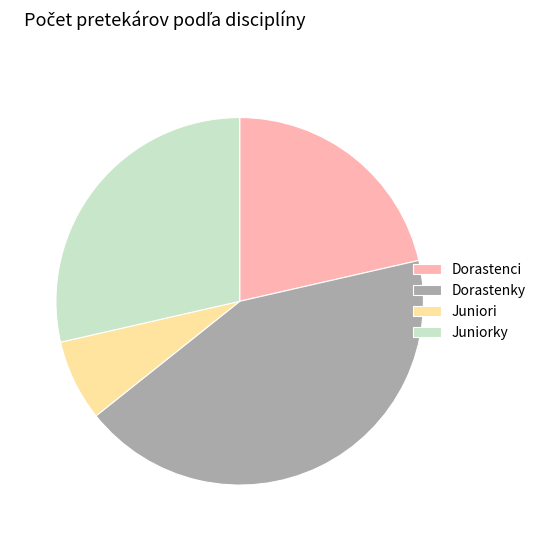

Rank the categories by value from highest to lowest.

Dorastenky, Juniorky, Dorastenci, Juniori